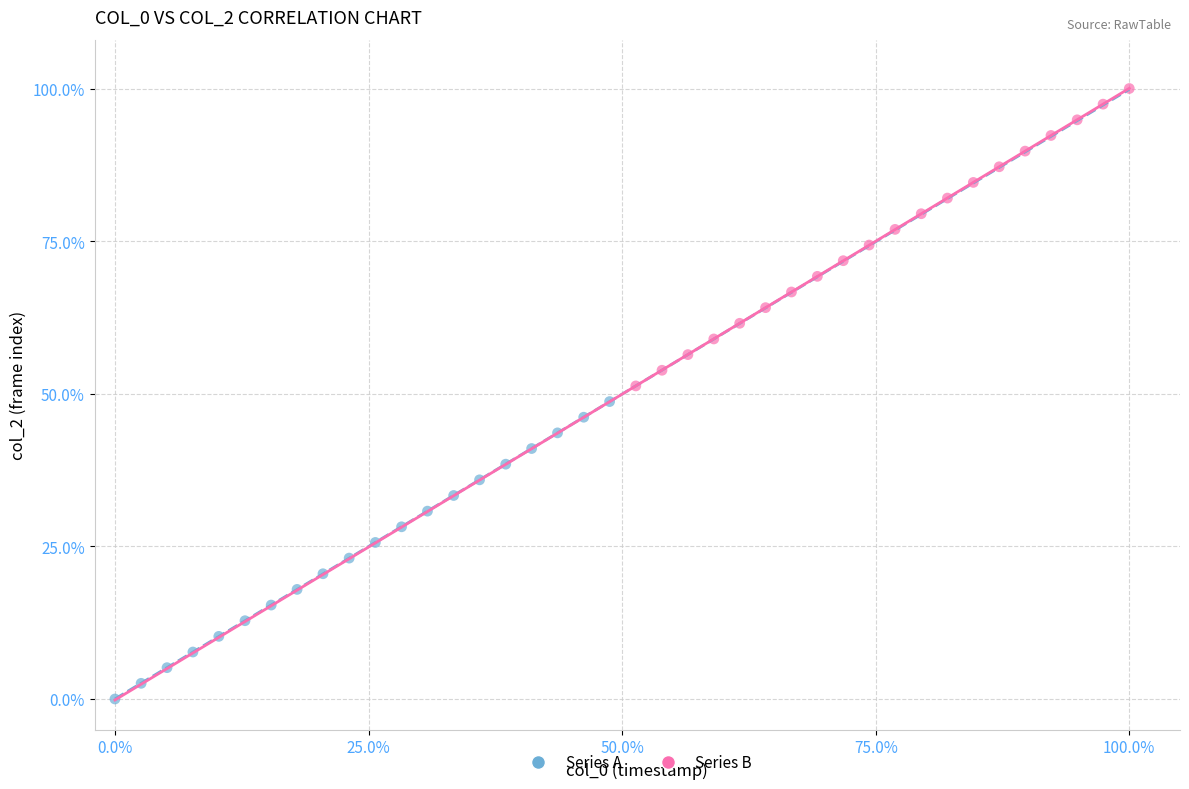

Which series contains the highest Y value?

Series B